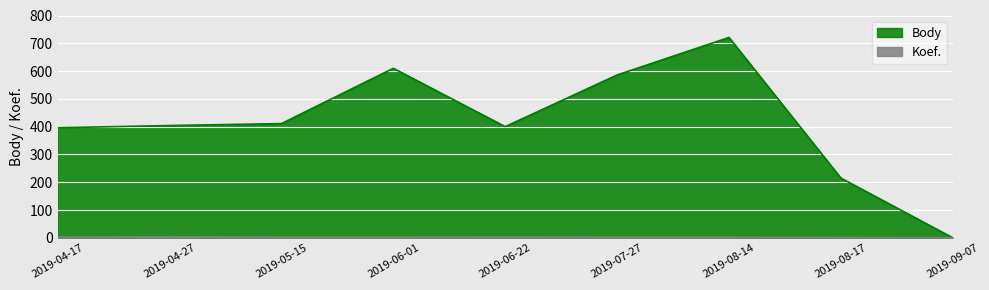

Reading right to left, what are all the values shown in this chart?

Body: 0	215	721	586	400	610	411	404	396
Koef.: 0	1	2	2	3	2	2	4	2